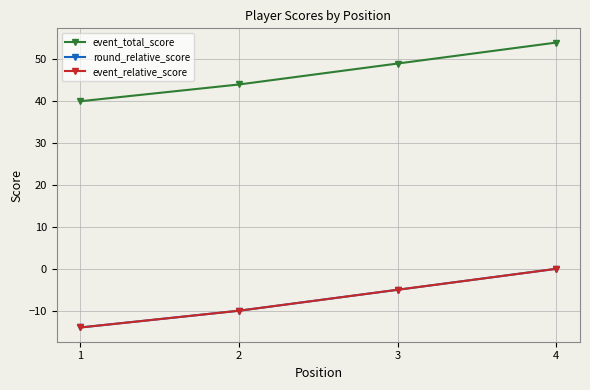

What is the sum of the event_total_score values at 1 and 4?

94